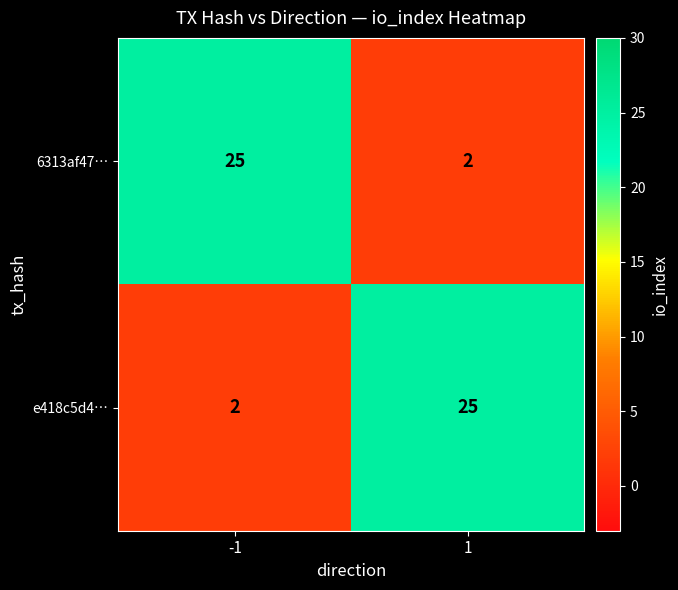

What is the total value across all series at 1?

27